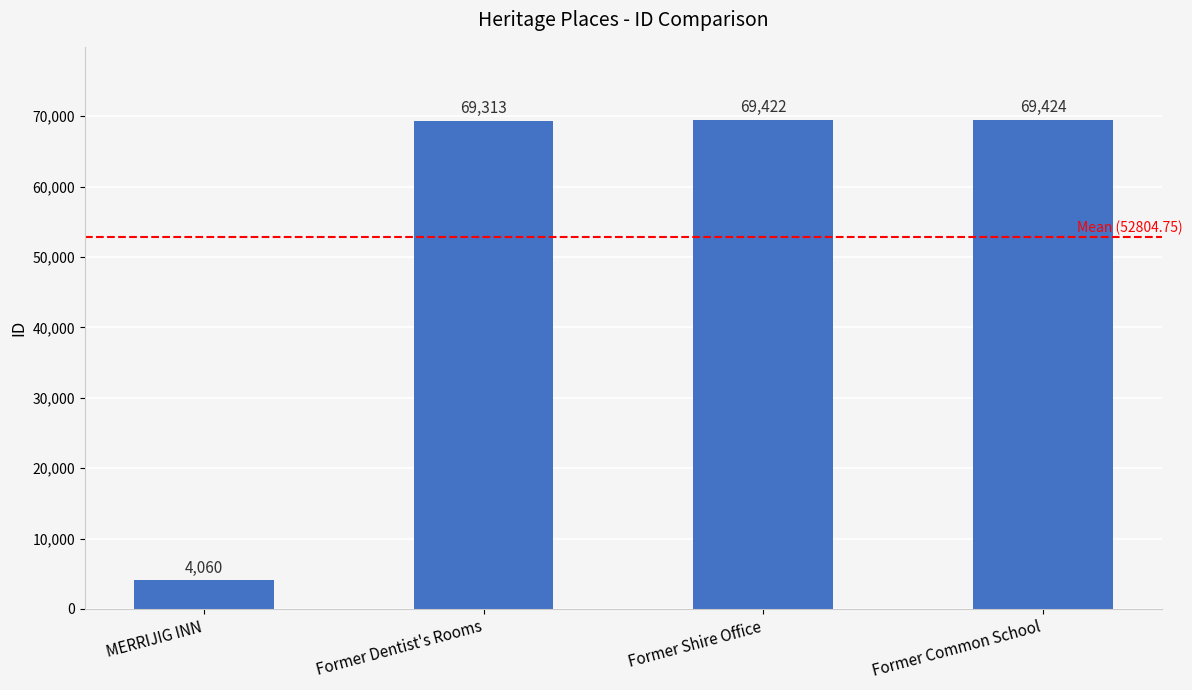

Rank the categories by value from highest to lowest.

Former Common School, Former Shire Office, Former Dentist's Rooms, MERRIJIG INN